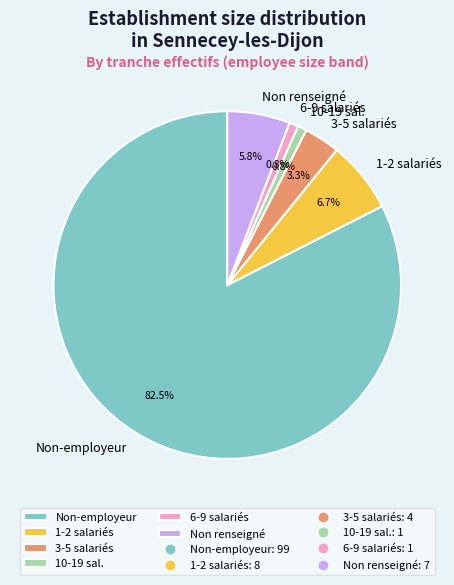

How much of the chart is everything except 3-5 salariés?

96.7%